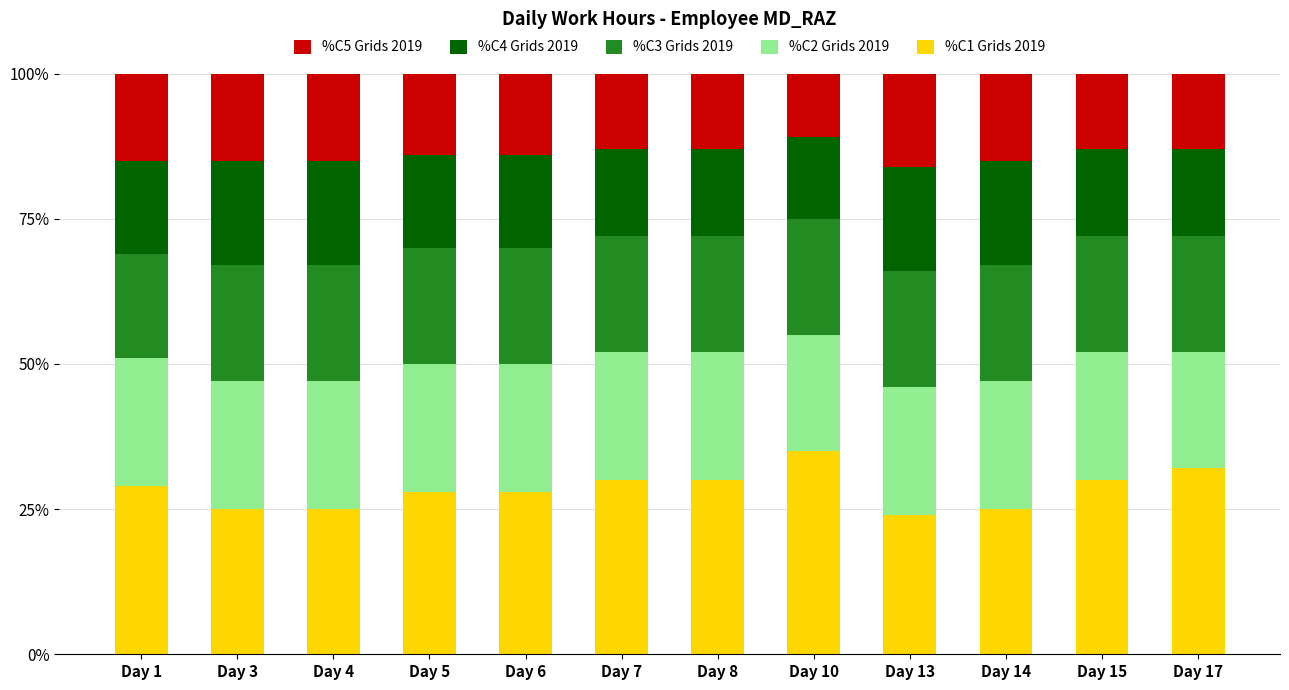

The value of %C1 Grids 2019 at Day 4 is 35.0. True or false?

False